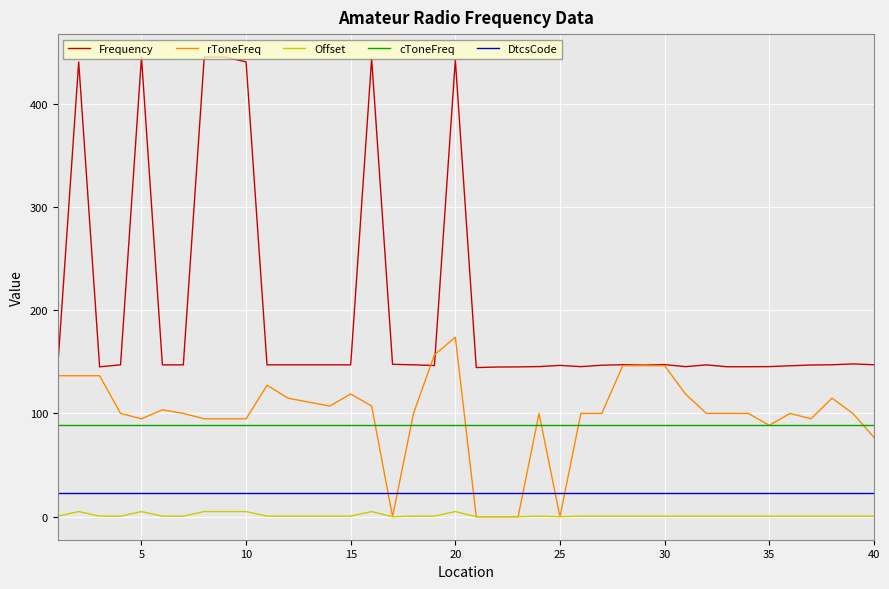

Which series has the widest spread of values?

Frequency